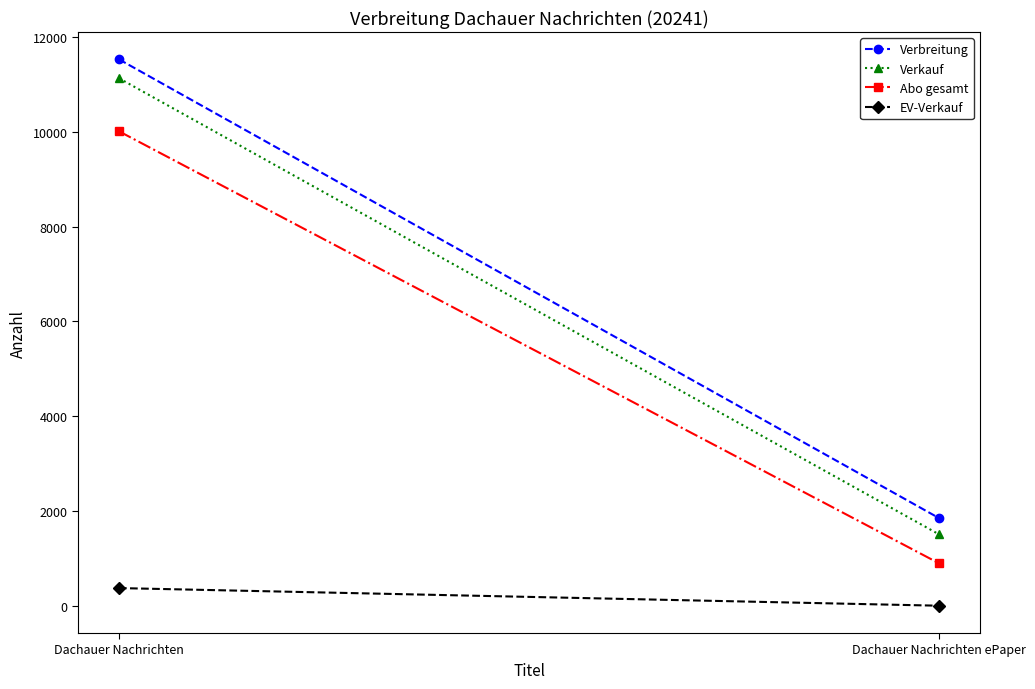

What is the difference between the highest and lowest values at Dachauer Nachrichten ePaper?

1848